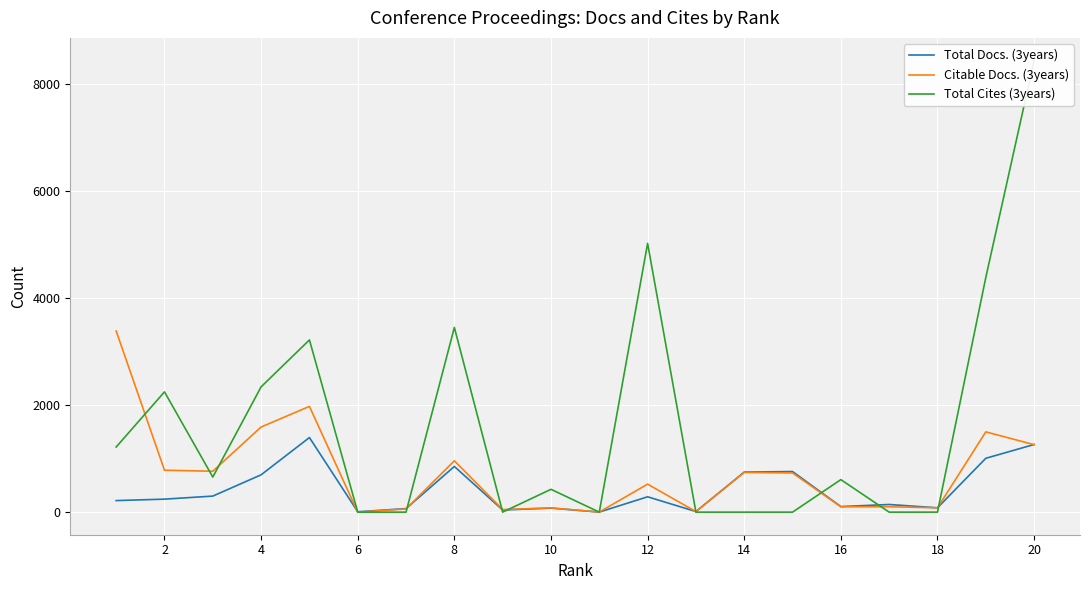

How many data points does each series have?

20